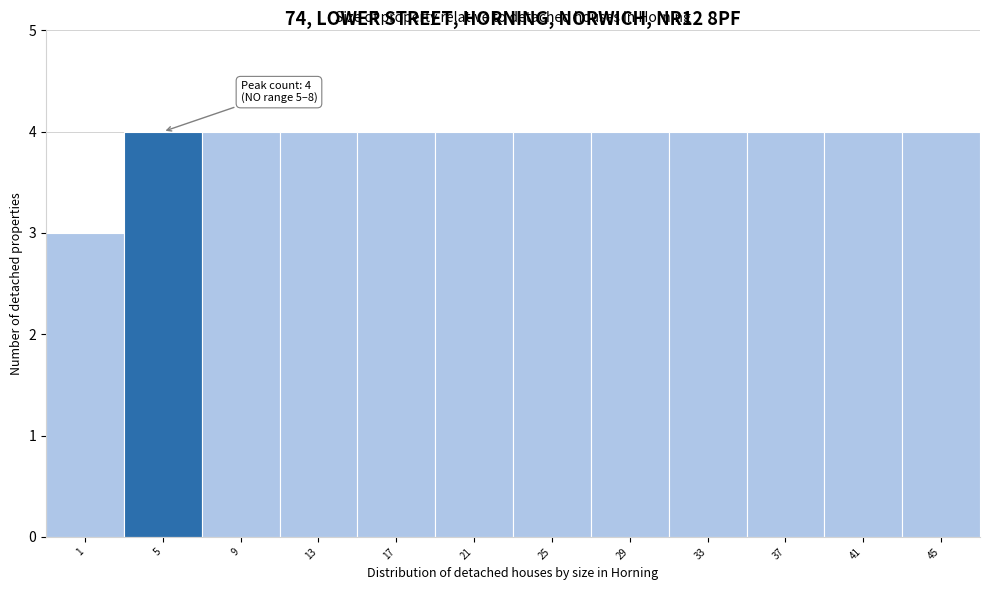

Reading left to right, list all the values displayed in this chart.

1=3	5=4	9=4	13=4	17=4	21=4	25=4	29=4	33=4	37=4	41=4	45=4